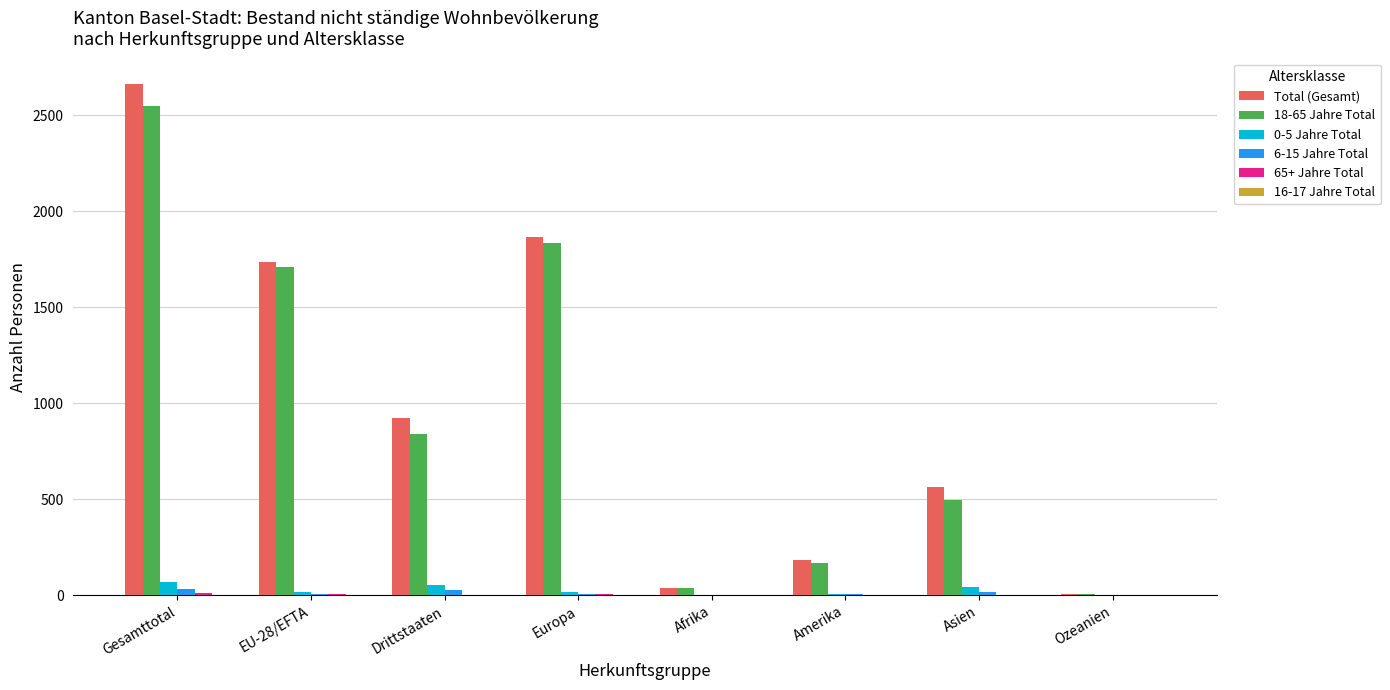

The value of 18-65 Jahre Total at Drittstaaten is 356. True or false?

False